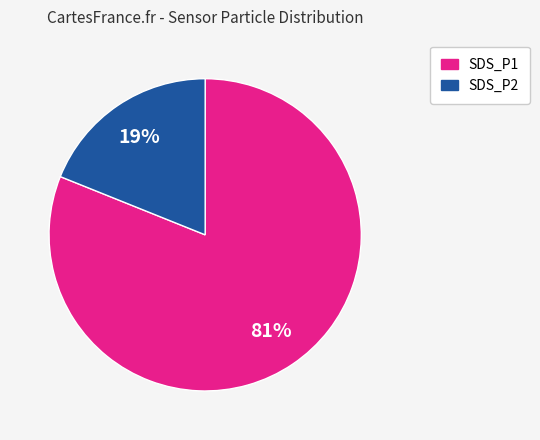

Which has a higher value, SDS_P1 or SDS_P2?

SDS_P1